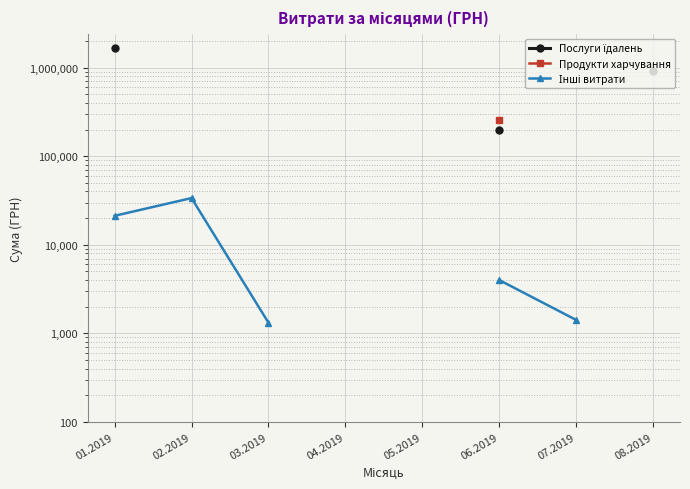

Is this an area chart (filled region under the line)?

No